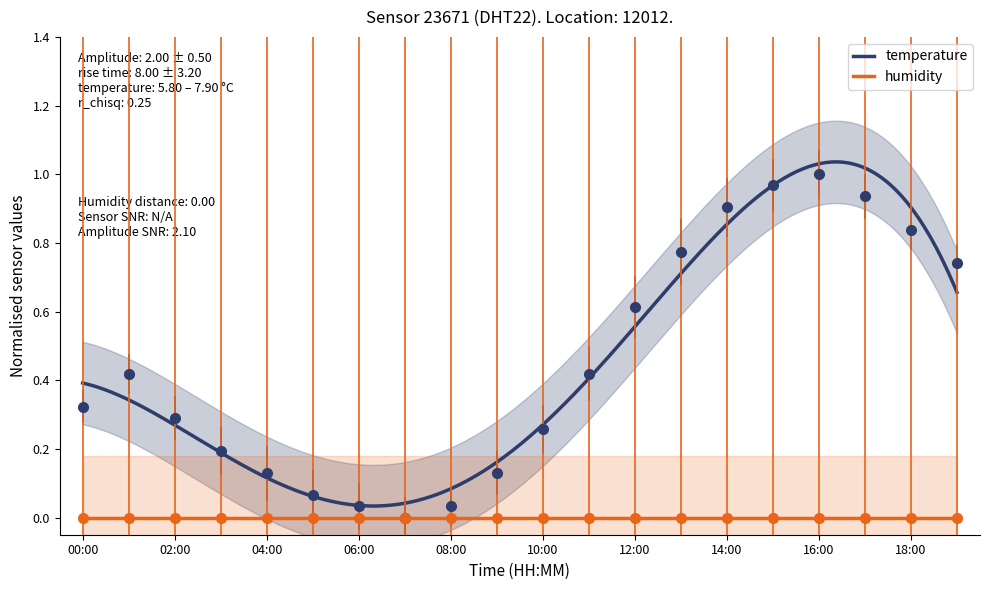

What position from the right is 09:00?

11